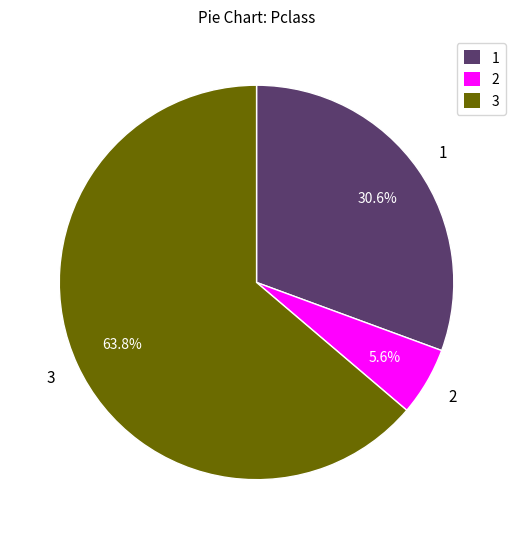

How many slices are in this pie chart?

3